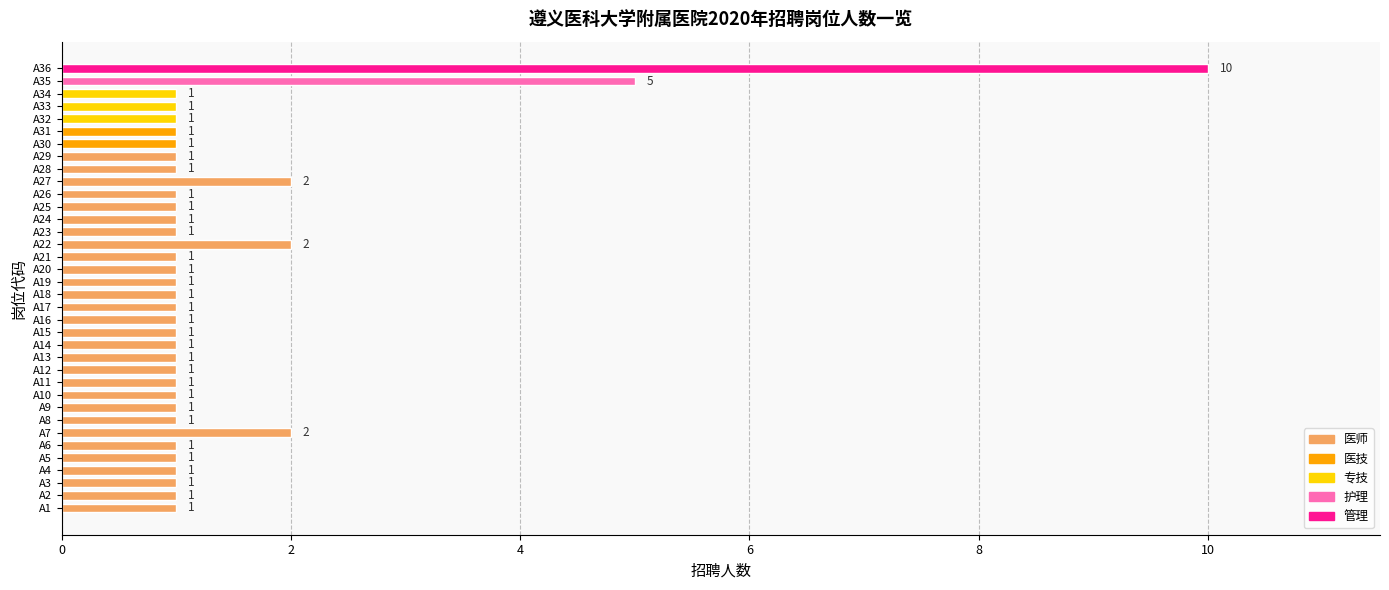

What is the average value?

1